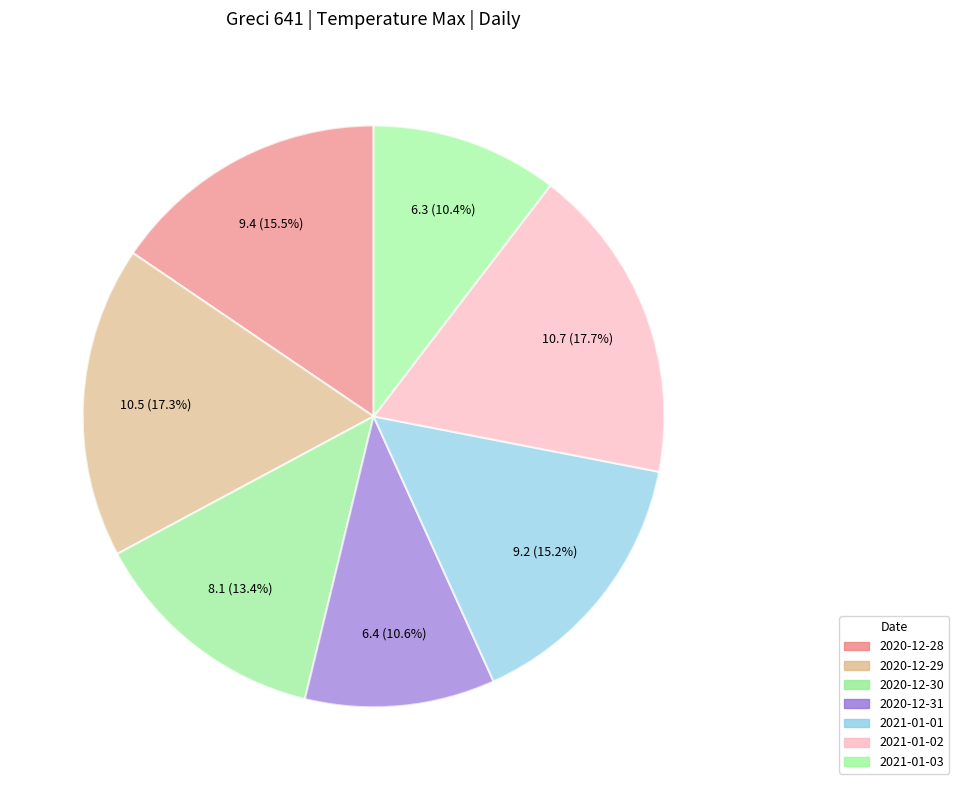

To the nearest percent, what is the combined percentage of 2020-12-29 and 2020-12-28?

33%